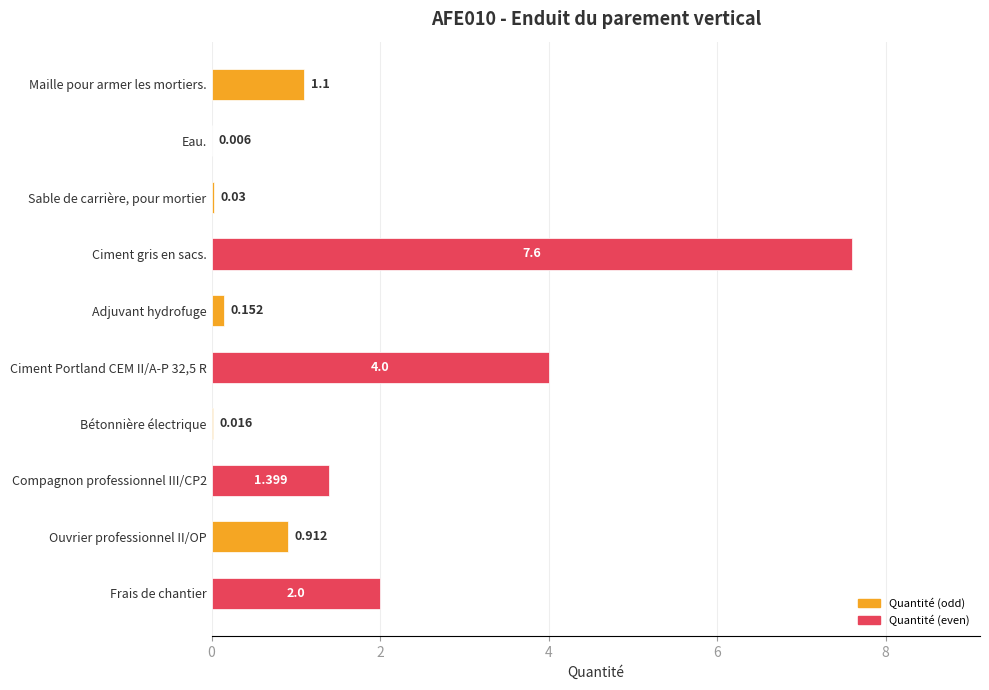

Which has a higher value, Adjuvant hydrofuge or Ciment gris en sacs.?

Ciment gris en sacs.